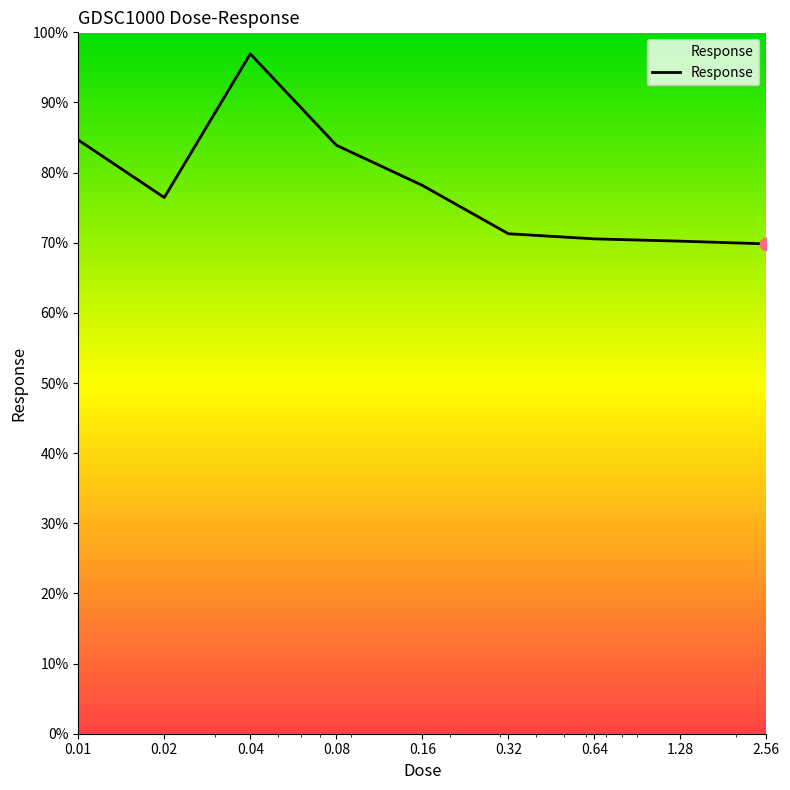

What is the difference between the maximum and minimum values?

27.1